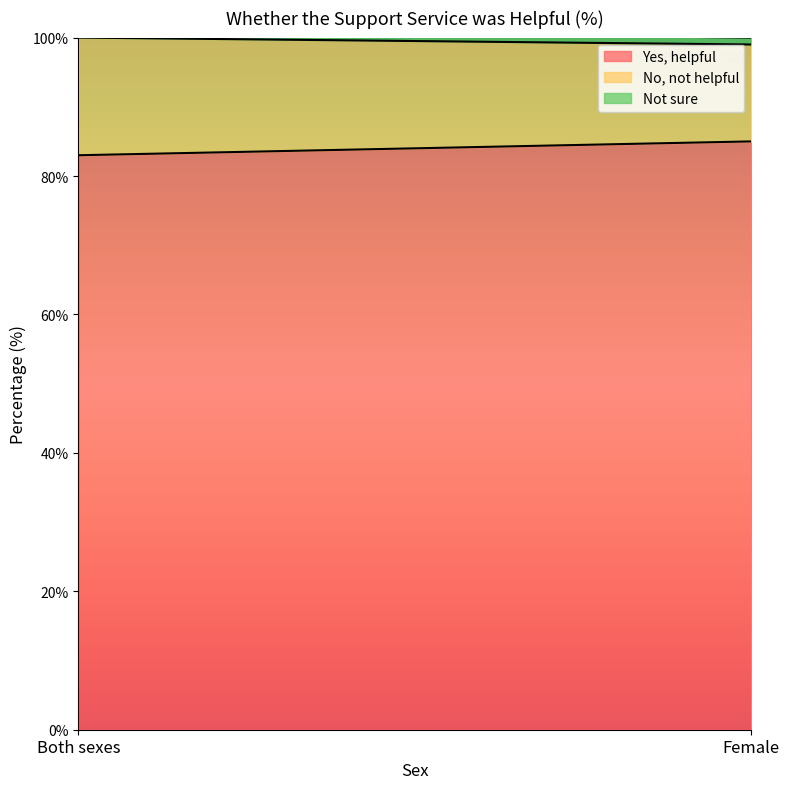

List the series in order of their overall mean, highest first.

Yes, helpful, No, not helpful, Not sure